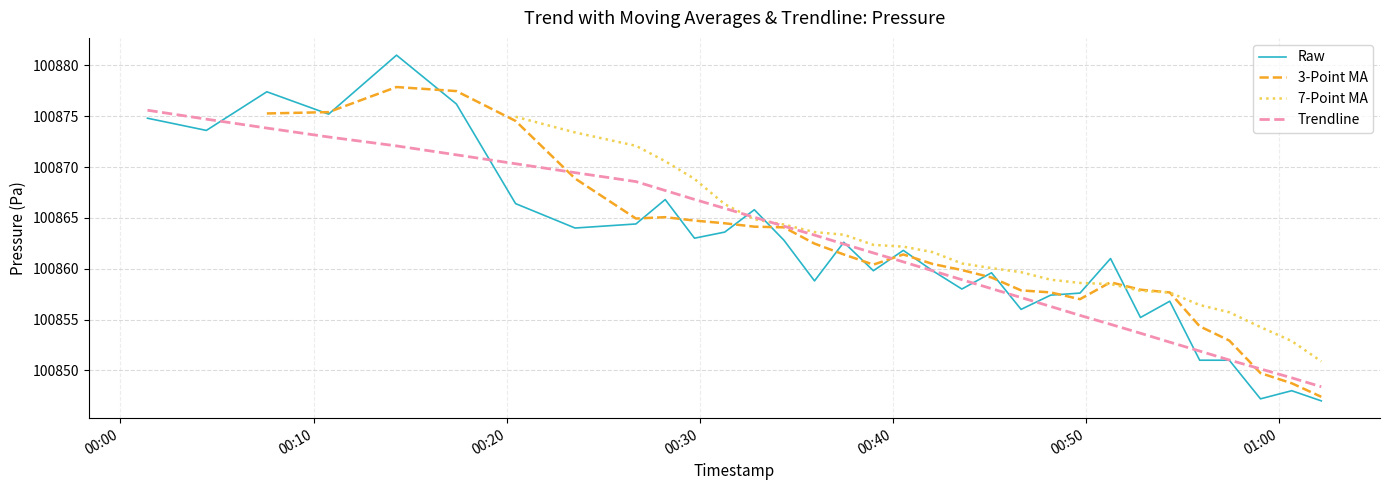

What is the highest value of the Raw series?

100881.0